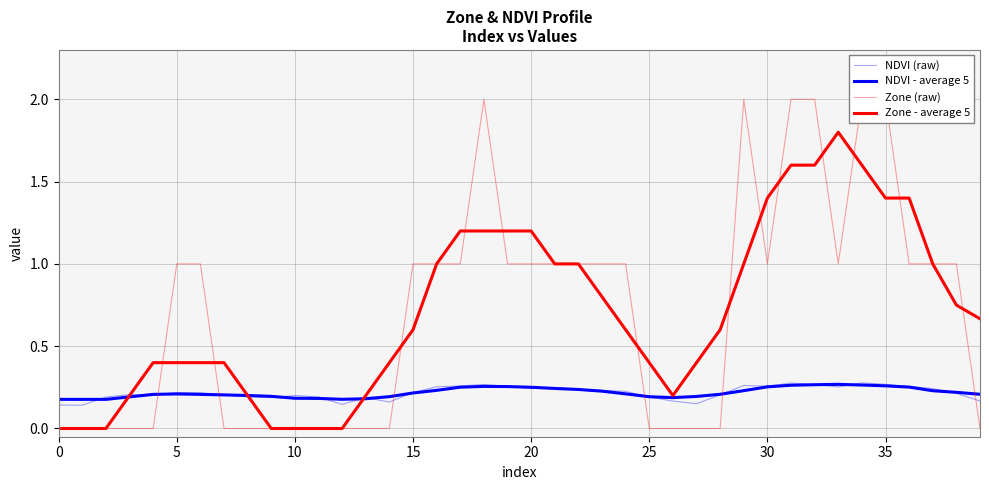

What is the label of the 23rd point from the right?

17